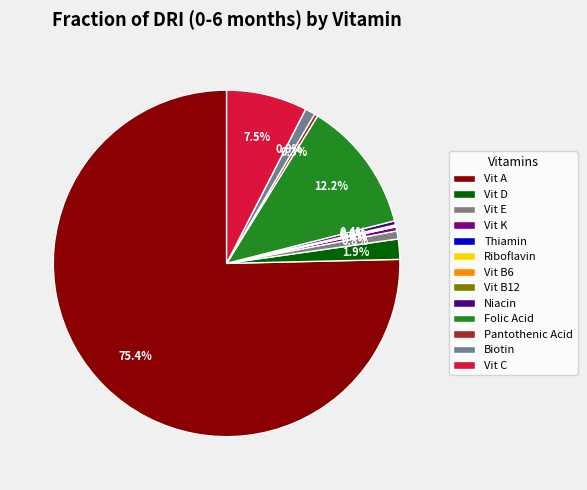

What is the smallest slice in the pie chart?

Vit B6